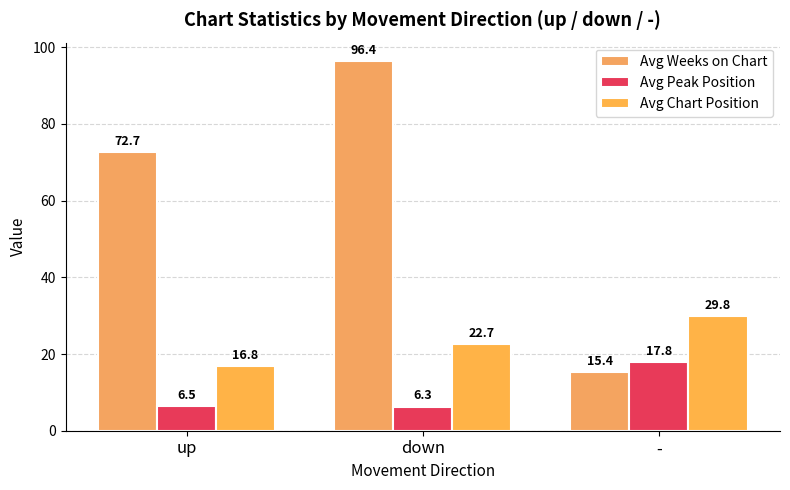

At which label does Avg Weeks on Chart first exceed 72?

up